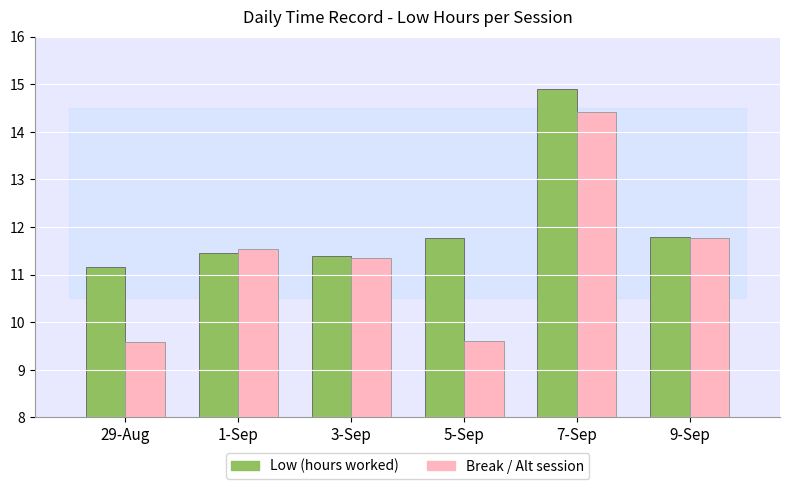

At which label is Break / Alt session closest to 11?

3-Sep